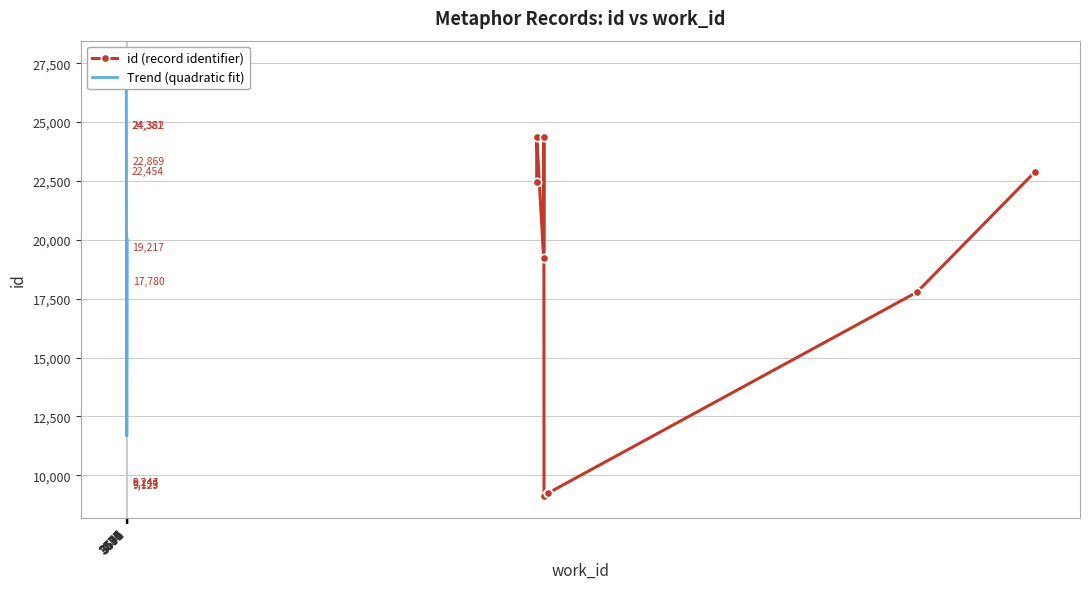

What value does the data have at 6696, to the nearest 100?

17800